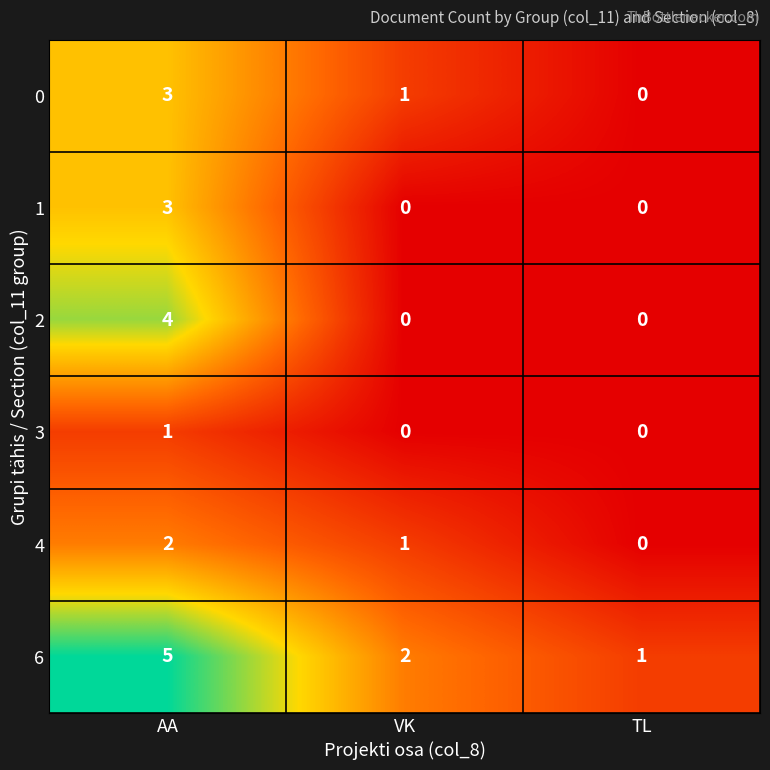

What is the difference between the maximum and minimum values in the 0 series?

3